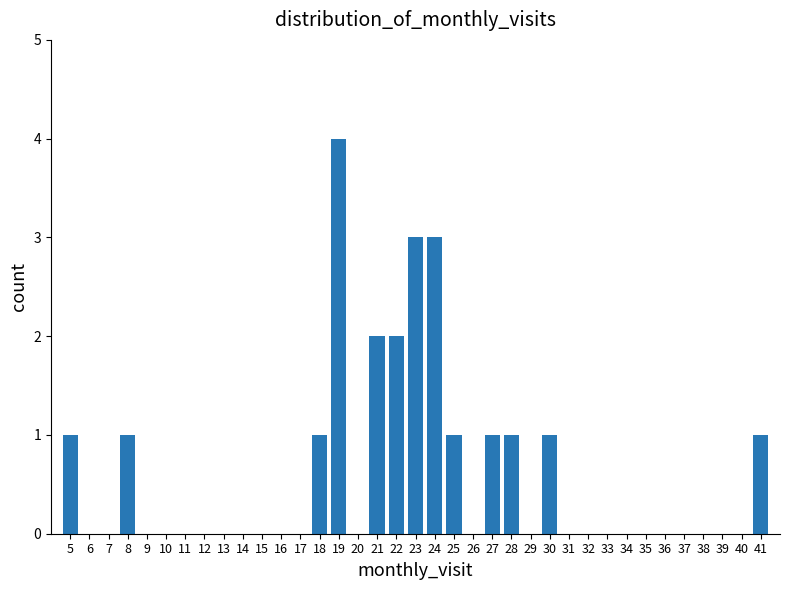

Over which range of the x-axis is the bar tallest?

18.5 to 19.5